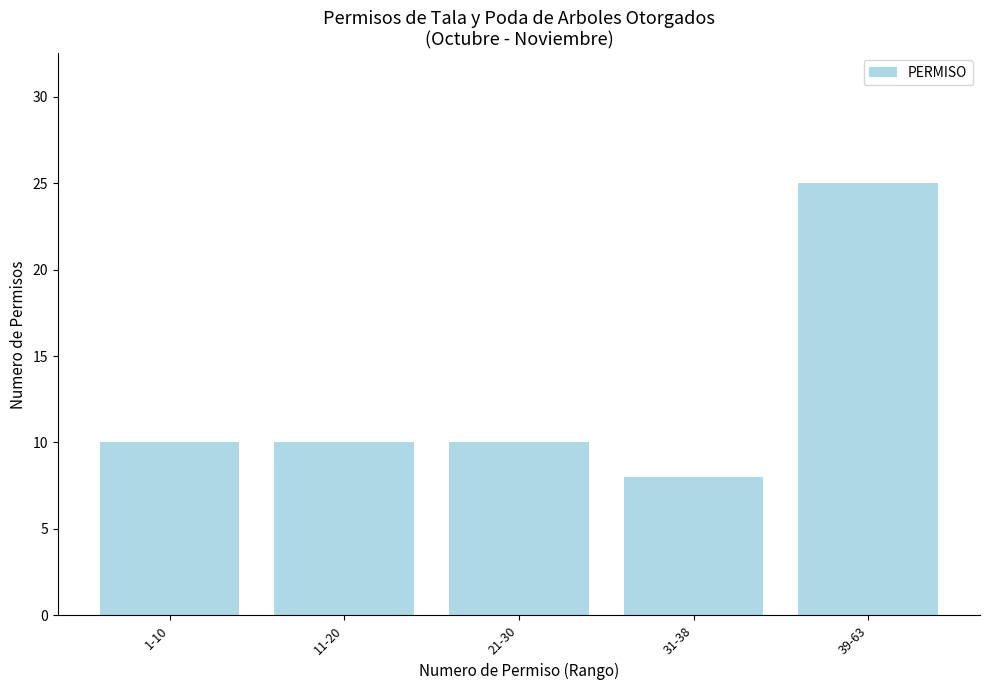

What is the ratio of the value at 31-38 to the value at 39-63?

0.3